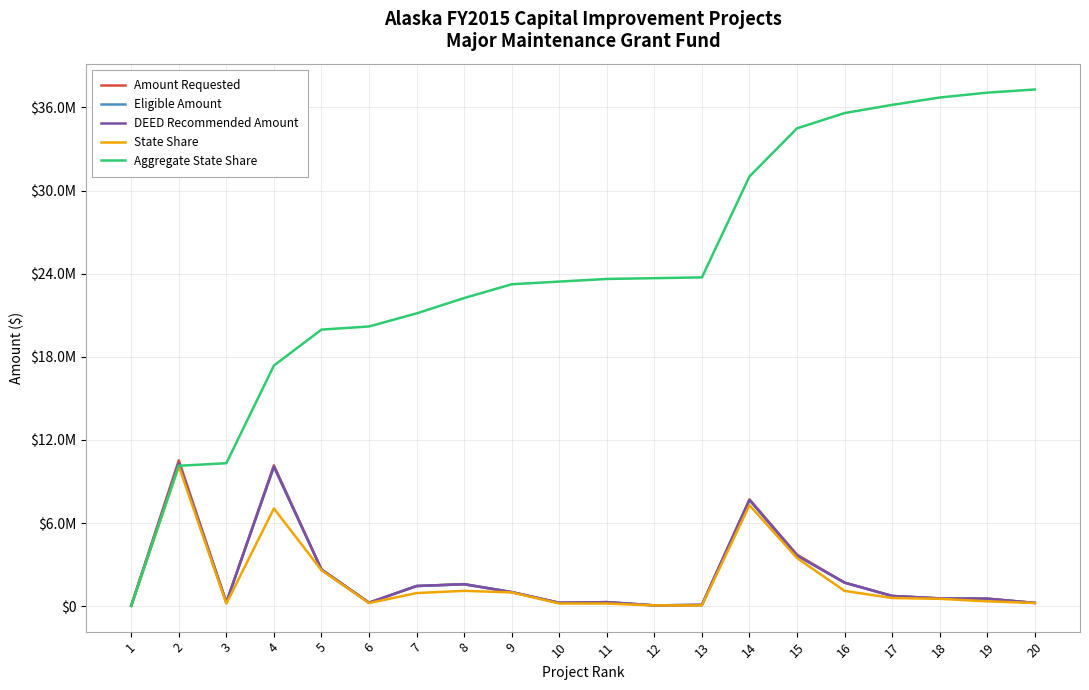

Is this an area chart (filled region under the line)?

No